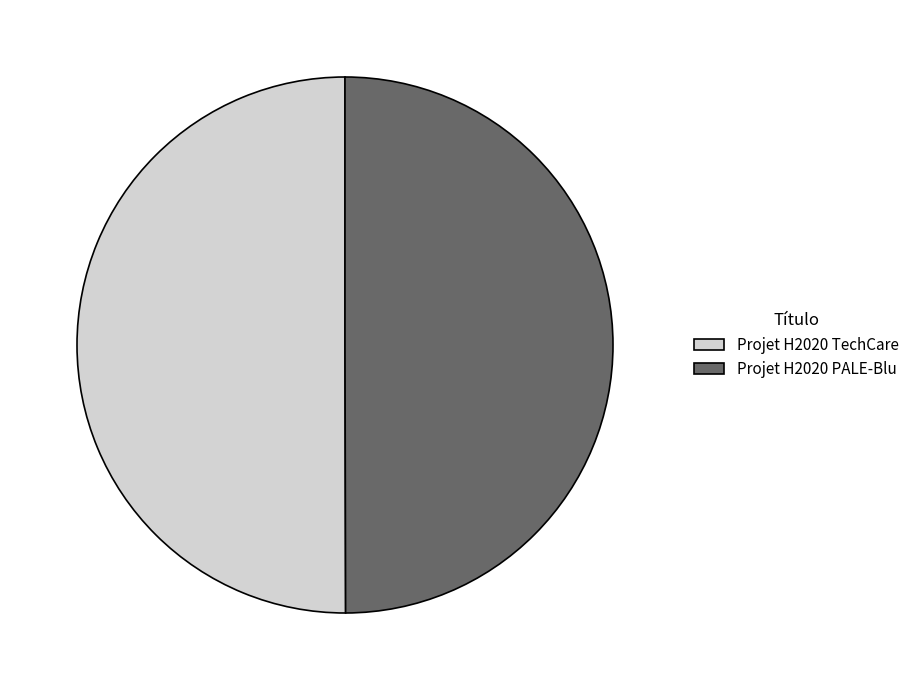

Combined, do Projet H2020 TechCare and Projet H2020 PALE-Blu account for over 50%?

Yes